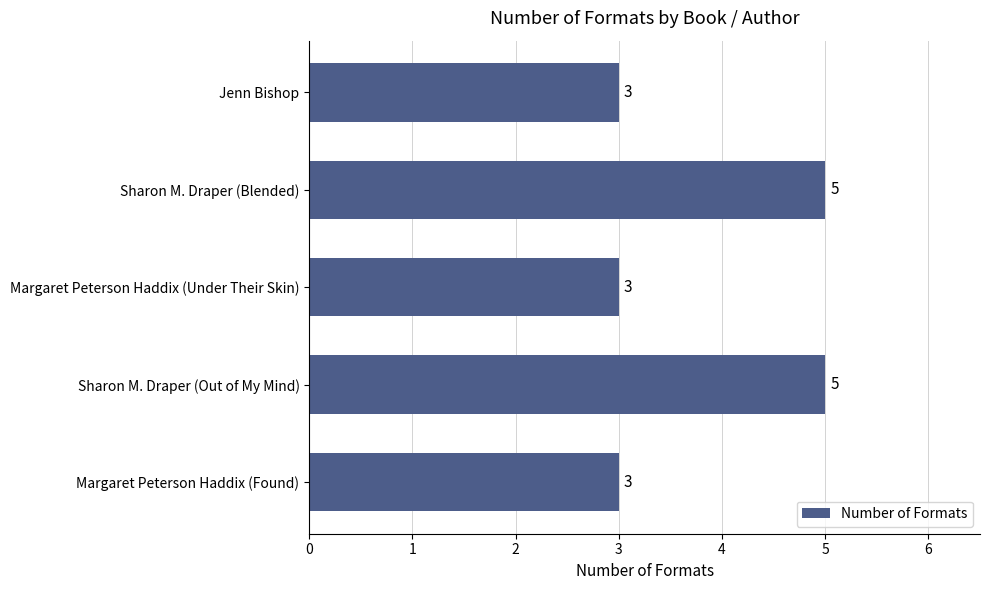

How many bars are there in total?

5